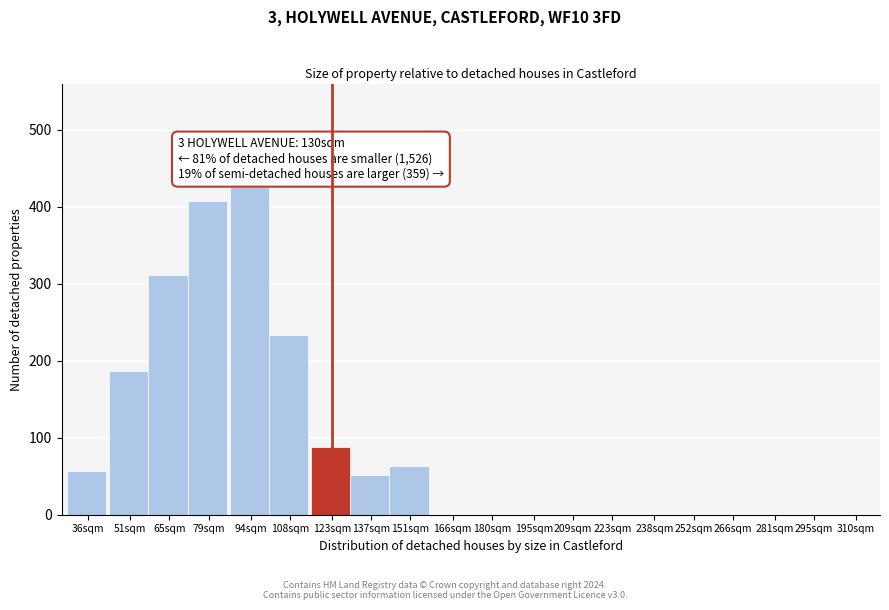

Reading left to right, transcribe all the data shown in this chart.

36sqm=57	51sqm=187	65sqm=312	79sqm=407	94sqm=425	108sqm=233	123sqm=88	137sqm=52	151sqm=63	166sqm=0	180sqm=0	195sqm=0	209sqm=0	223sqm=0	238sqm=0	252sqm=0	266sqm=0	281sqm=0	295sqm=0	310sqm=0